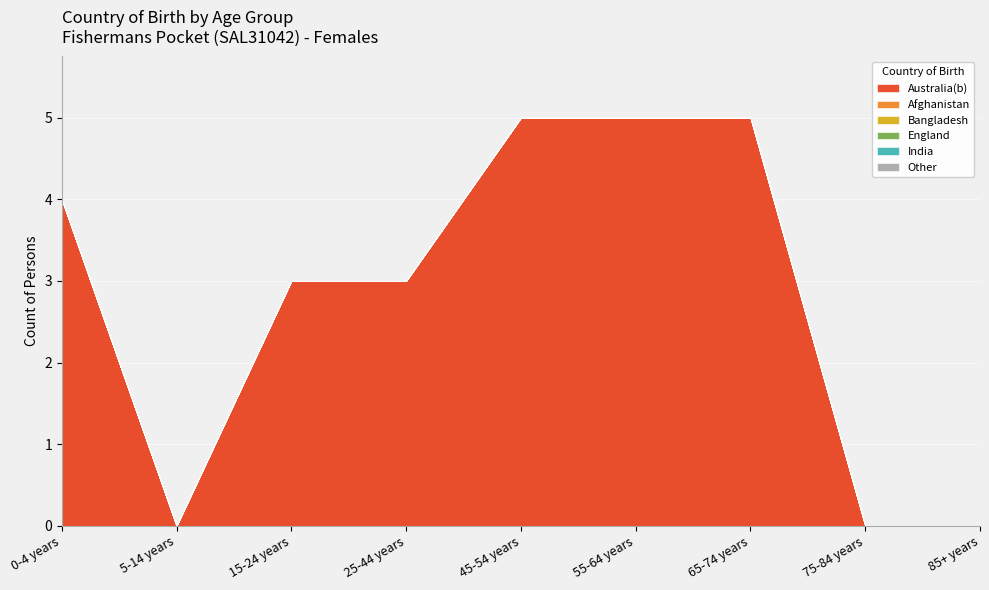

True or false: Bangladesh and England intersect in this chart.

False